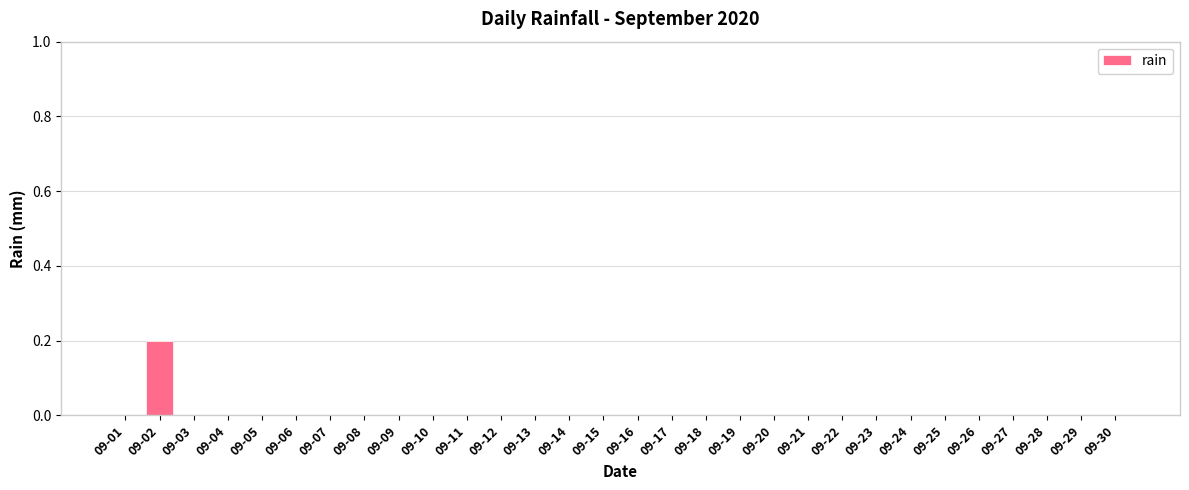

Reading right to left, list all the values displayed in this chart.

0.0	0.0	0.0	0.0	0.0	0.0	0.0	0.0	0.0	0.0	0.0	0.0	0.0	0.0	0.0	0.0	0.0	0.0	0.0	0.0	0.0	0.0	0.0	0.0	0.0	0.0	0.0	0.0	0.2	0.0